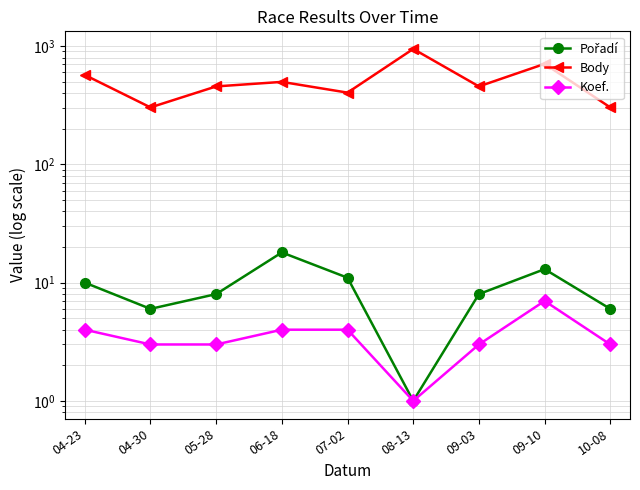

How many interior local valleys does the Body series have?

3